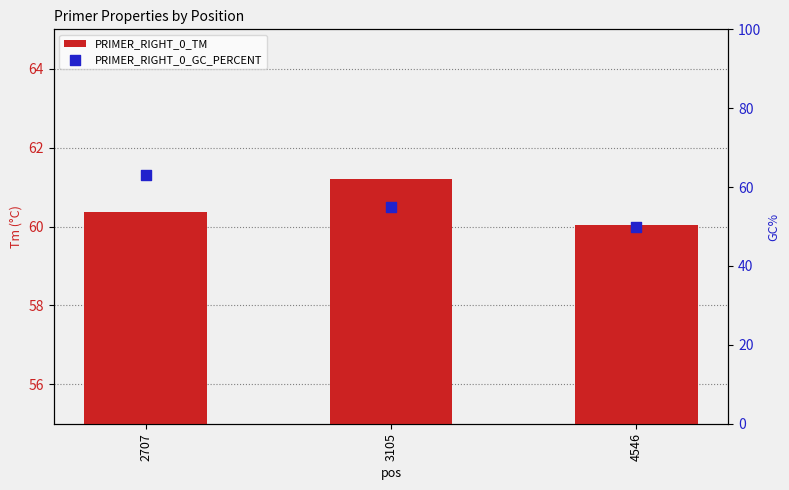

What is the total value across all series at 3105?

116.2